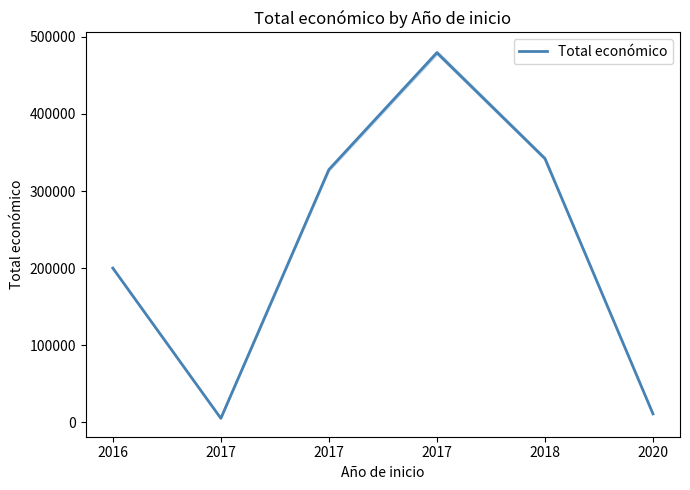

What is the change in value from 2018 to 2020?

-331368